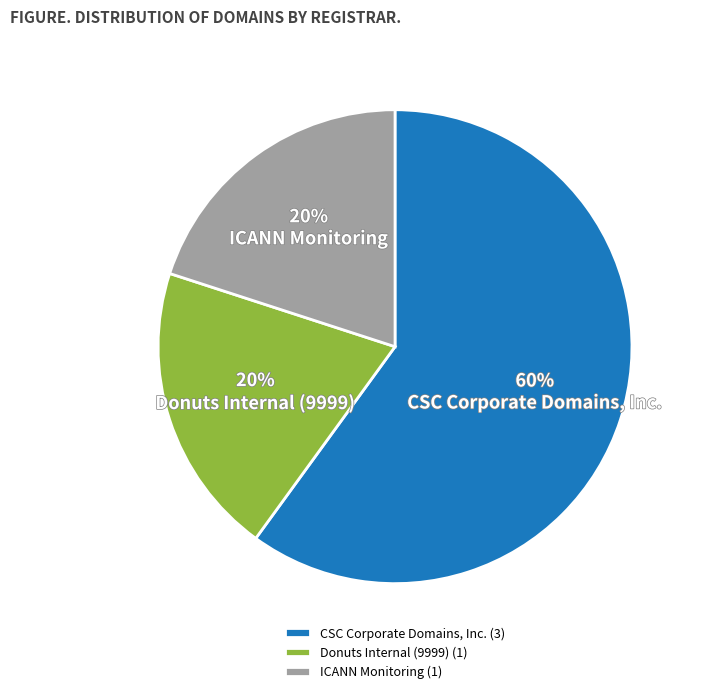

What percentage is the ICANN Monitoring slice, to the nearest percent?

20%